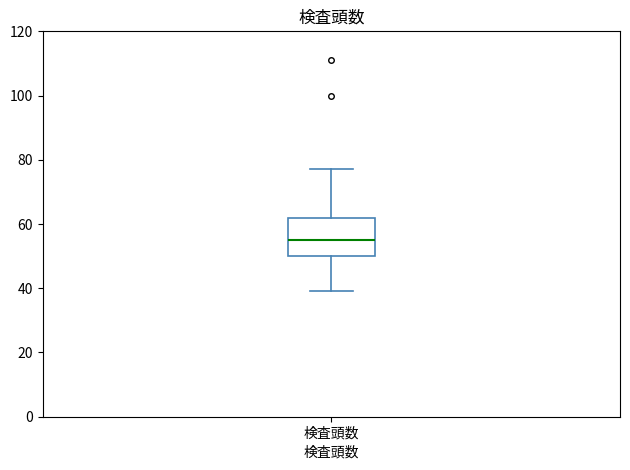

Where is the lower edge of the box for 検査頭数 on the y-axis? The values are not printed on the chart, so give them approximately, as read against the axis.

50